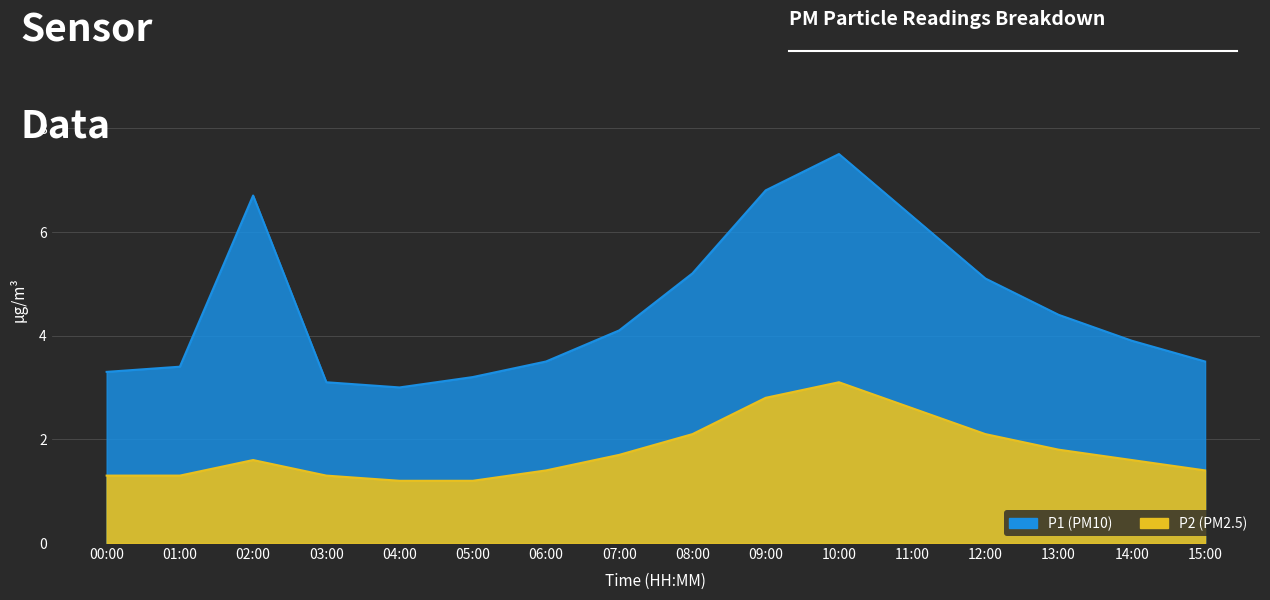

True or false: P2 and P1 intersect in this chart.

False